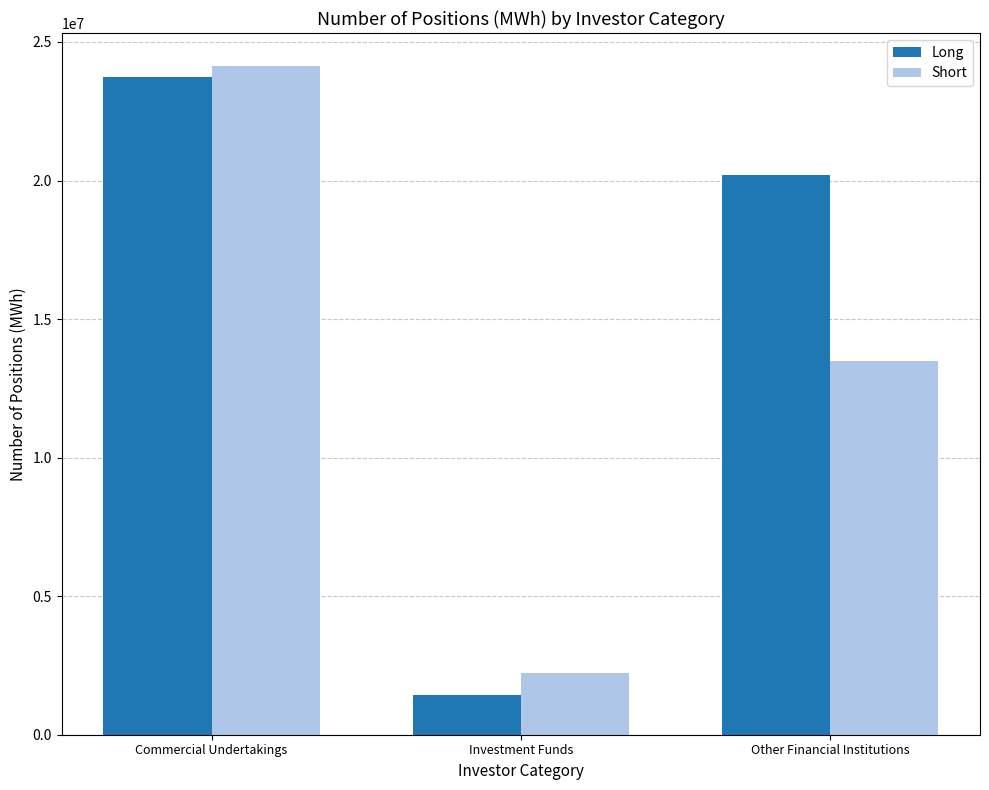

How many groups of bars are there?

3